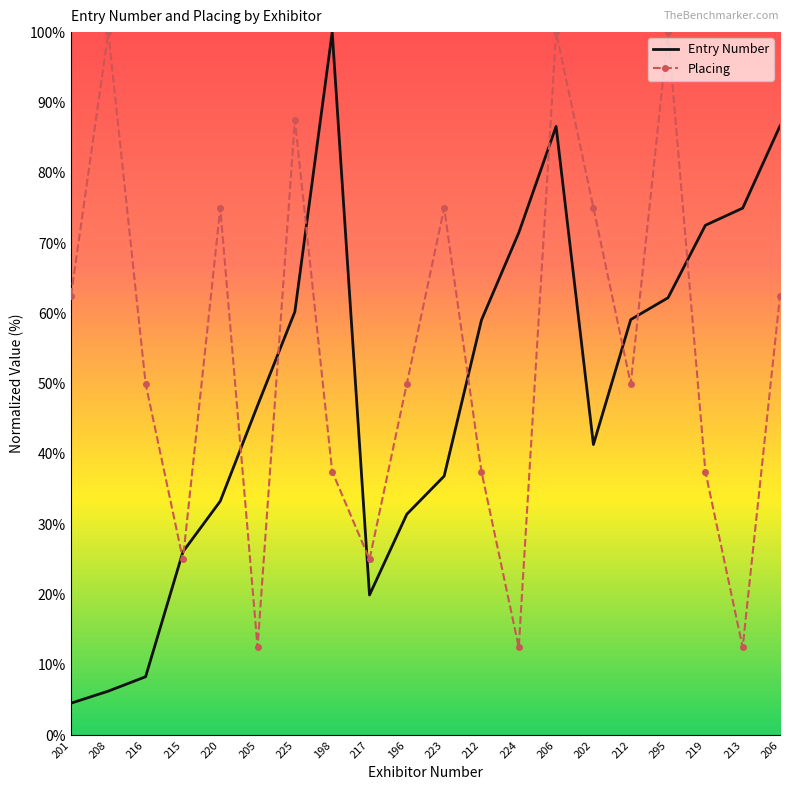

List the series in order of their overall mean, lowest first.

Entry Number, Placing